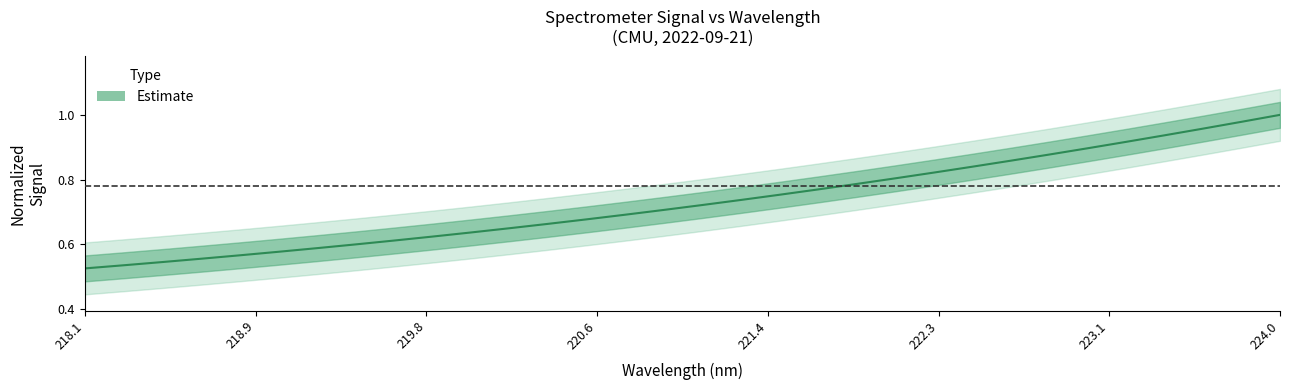

At which label is the value closest to 0?

218.1